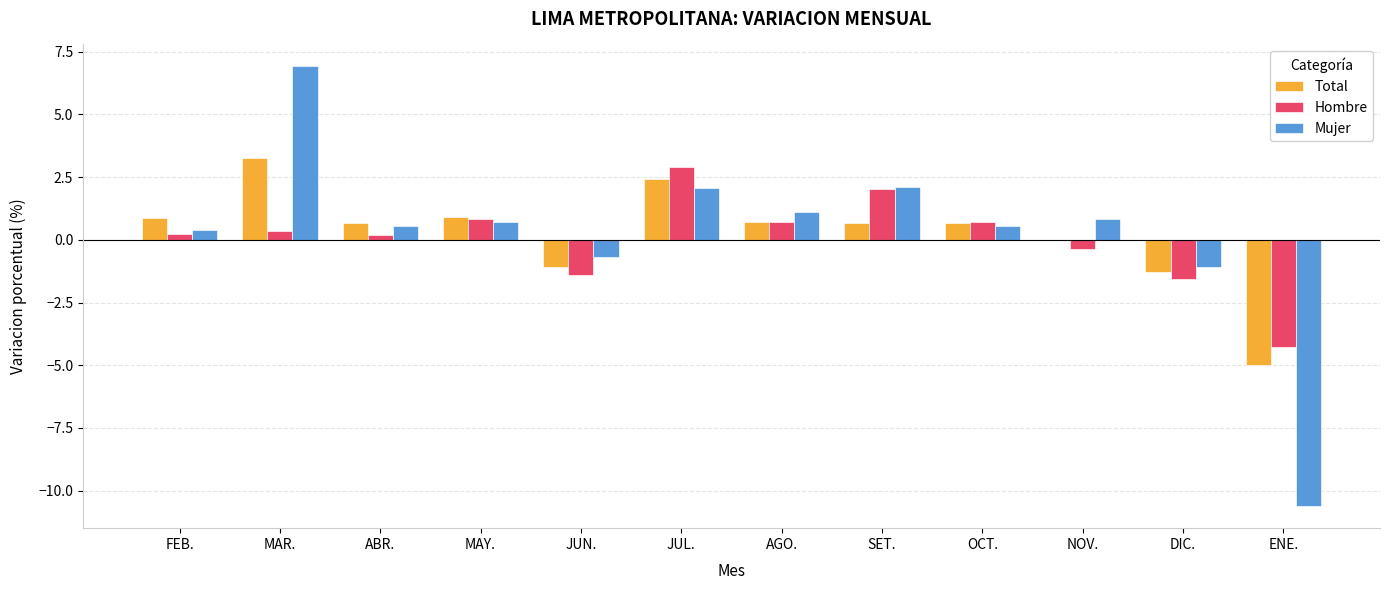

True or false: Total has a value of 0.7 at AGO..

True